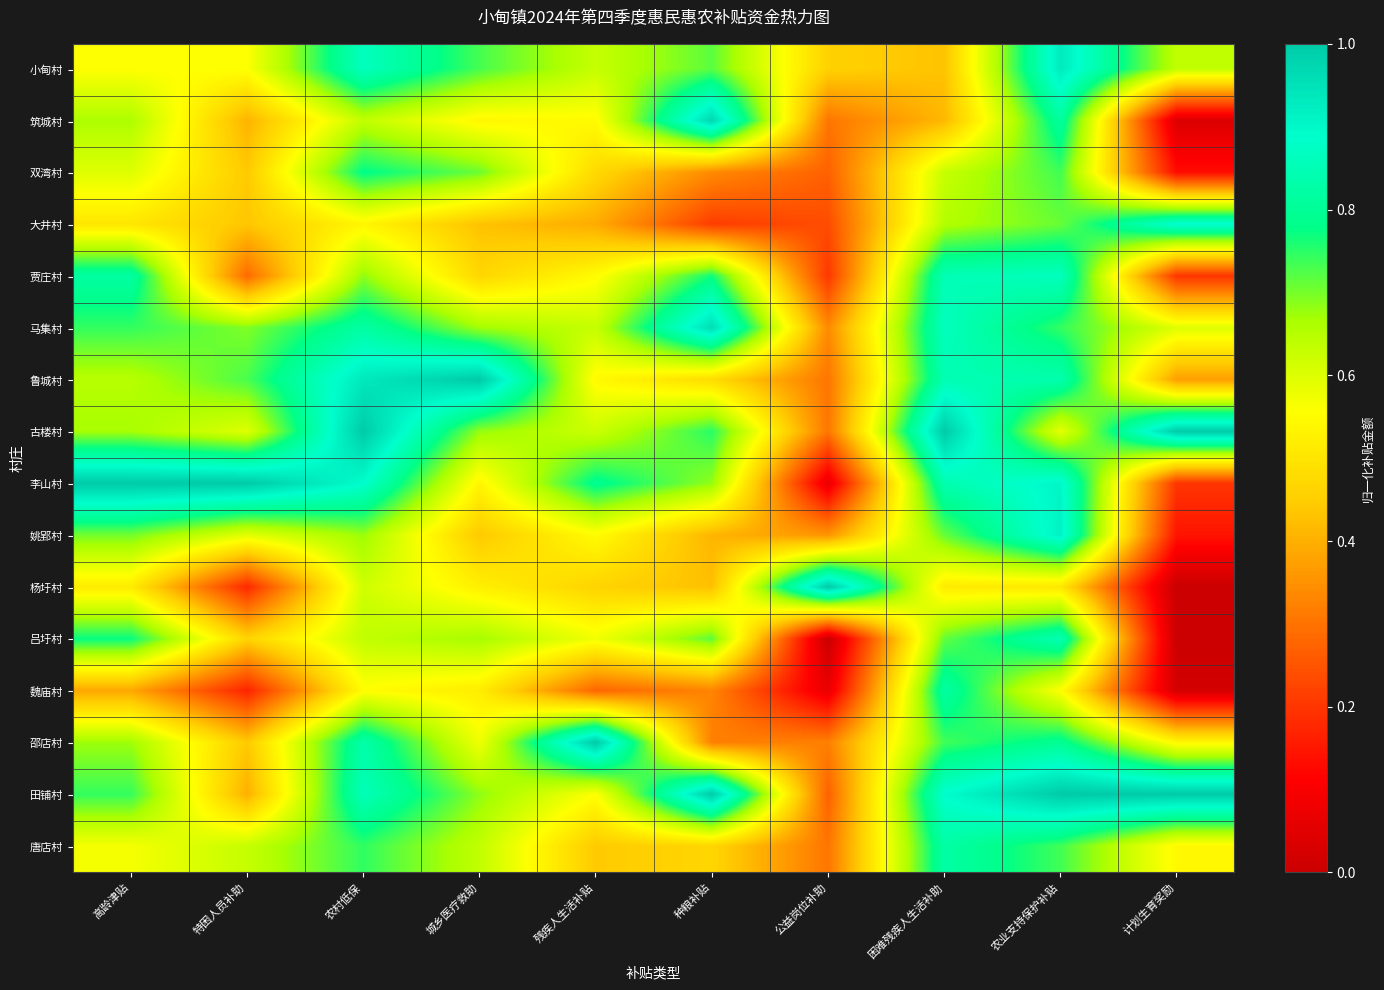

Reading left to right, transcribe all the data shown in this chart.

小甸村: 高龄津贴=0.6	特困人员补助=0.6	农村低保=0.9	城乡医疗救助=0.7	残疾人生活补贴=0.6	种粮补贴=0.7	公益岗位补助=0.5	困难残疾人生活补助=0.4	农业支持保护补贴=0.9	计划生育奖励=0.6
筑城村: 高龄津贴=0.7	特困人员补助=0.4	农村低保=0.6	城乡医疗救助=0.5	残疾人生活补贴=0.5	种粮补贴=1.0	公益岗位补助=0.3	困难残疾人生活补助=0.4	农业支持保护补贴=0.8	计划生育奖励=0.0
双湾村: 高龄津贴=0.6	特困人员补助=0.4	农村低保=0.8	城乡医疗救助=0.7	残疾人生活补贴=0.5	种粮补贴=0.3	公益岗位补助=0.3	困难残疾人生活补助=0.6	农业支持保护补贴=0.7	计划生育奖励=0.1
大井村: 高龄津贴=0.5	特困人员补助=0.4	农村低保=0.5	城乡医疗救助=0.4	残疾人生活补贴=0.4	种粮补贴=0.2	公益岗位补助=0.2	困难残疾人生活补助=0.7	农业支持保护补贴=0.7	计划生育奖励=0.9
贾庄村: 高龄津贴=0.8	特困人员补助=0.3	农村低保=0.7	城乡医疗救助=0.5	残疾人生活补贴=0.5	种粮补贴=0.8	公益岗位补助=0.2	困难残疾人生活补助=0.9	农业支持保护补贴=0.9	计划生育奖励=0.2
马集村: 高龄津贴=0.7	特困人员补助=0.7	农村低保=0.8	城乡医疗救助=0.7	残疾人生活补贴=0.6	种粮补贴=1.0	公益岗位补助=0.3	困难残疾人生活补助=0.9	农业支持保护补贴=0.7	计划生育奖励=0.6
鲁城村: 高龄津贴=0.6	特困人员补助=0.7	农村低保=0.9	城乡医疗救助=1.0	残疾人生活补贴=0.5	种粮补贴=0.5	公益岗位补助=0.3	困难残疾人生活补助=0.8	农业支持保护补贴=0.8	计划生育奖励=0.4
古楼村: 高龄津贴=0.7	特困人员补助=0.6	农村低保=1.0	城乡医疗救助=0.7	残疾人生活补贴=0.6	种粮补贴=0.8	公益岗位补助=0.3	困难残疾人生活补助=1.0	农业支持保护补贴=0.6	计划生育奖励=1.0
李山村: 高龄津贴=1.0	特困人员补助=1.0	农村低保=0.9	城乡医疗救助=0.5	残疾人生活补贴=0.8	种粮补贴=0.7	公益岗位补助=0.1	困难残疾人生活补助=0.8	农业支持保护补贴=0.9	计划生育奖励=0.2
姚郢村: 高龄津贴=0.7	特困人员补助=0.6	农村低保=0.7	城乡医疗救助=0.4	残疾人生活补贴=0.5	种粮补贴=0.4	公益岗位补助=0.4	困难残疾人生活补助=0.7	农业支持保护补贴=0.9	计划生育奖励=0.1
杨圩村: 高龄津贴=0.5	特困人员补助=0.2	农村低保=0.6	城乡医疗救助=0.5	残疾人生活补贴=0.5	种粮补贴=0.4	公益岗位补助=1.0	困难残疾人生活补助=0.5	农业支持保护补贴=0.5	计划生育奖励=0.0
吕圩村: 高龄津贴=0.8	特困人员补助=0.5	农村低保=0.6	城乡医疗救助=0.7	残疾人生活补贴=0.6	种粮补贴=0.7	公益岗位补助=0.0	困难残疾人生活补助=0.7	农业支持保护补贴=0.8	计划生育奖励=0.0
魏庙村: 高龄津贴=0.4	特困人员补助=0.2	农村低保=0.6	城乡医疗救助=0.5	残疾人生活补贴=0.3	种粮补贴=0.3	公益岗位补助=0.1	困难残疾人生活补助=0.8	农业支持保护补贴=0.6	计划生育奖励=0.0
邵店村: 高龄津贴=0.7	特困人员补助=0.4	农村低保=0.8	城乡医疗救助=0.6	残疾人生活补贴=1.0	种粮补贴=0.3	公益岗位补助=0.3	困难残疾人生活补助=0.7	农业支持保护补贴=0.8	计划生育奖励=0.5
田铺村: 高龄津贴=0.7	特困人员补助=0.4	农村低保=0.9	城乡医疗救助=0.7	残疾人生活补贴=0.6	种粮补贴=1.0	公益岗位补助=0.3	困难残疾人生活补助=0.9	农业支持保护补贴=1.0	计划生育奖励=1.0
唐店村: 高龄津贴=0.6	特困人员补助=0.6	农村低保=0.7	城乡医疗救助=0.6	残疾人生活补贴=0.4	种粮补贴=0.5	公益岗位补助=0.3	困难残疾人生活补助=0.8	农业支持保护补贴=0.7	计划生育奖励=0.5